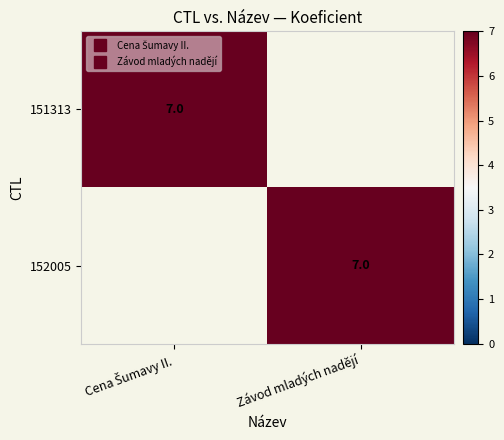

What is the difference between the 151313 values at Závod mladých nadějí and Cena Šumavy II.?

7